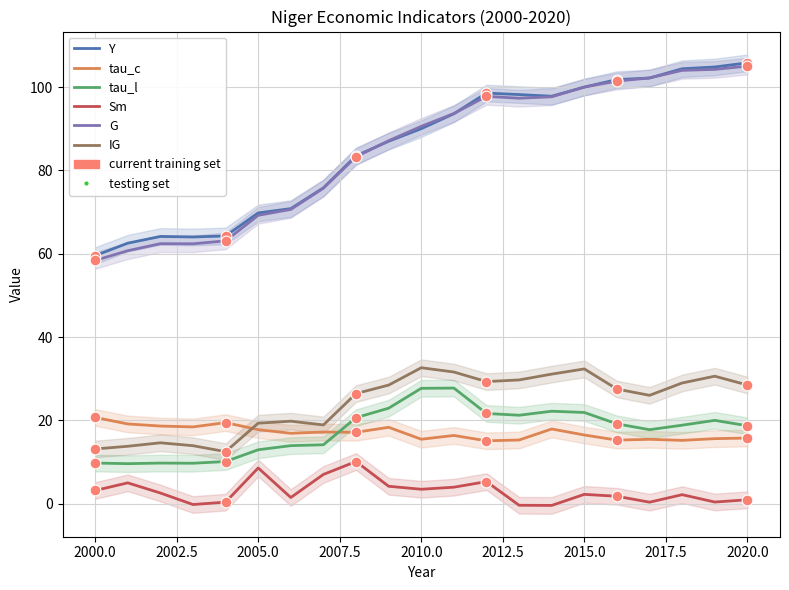

Which series has the largest total across all categories?

Y